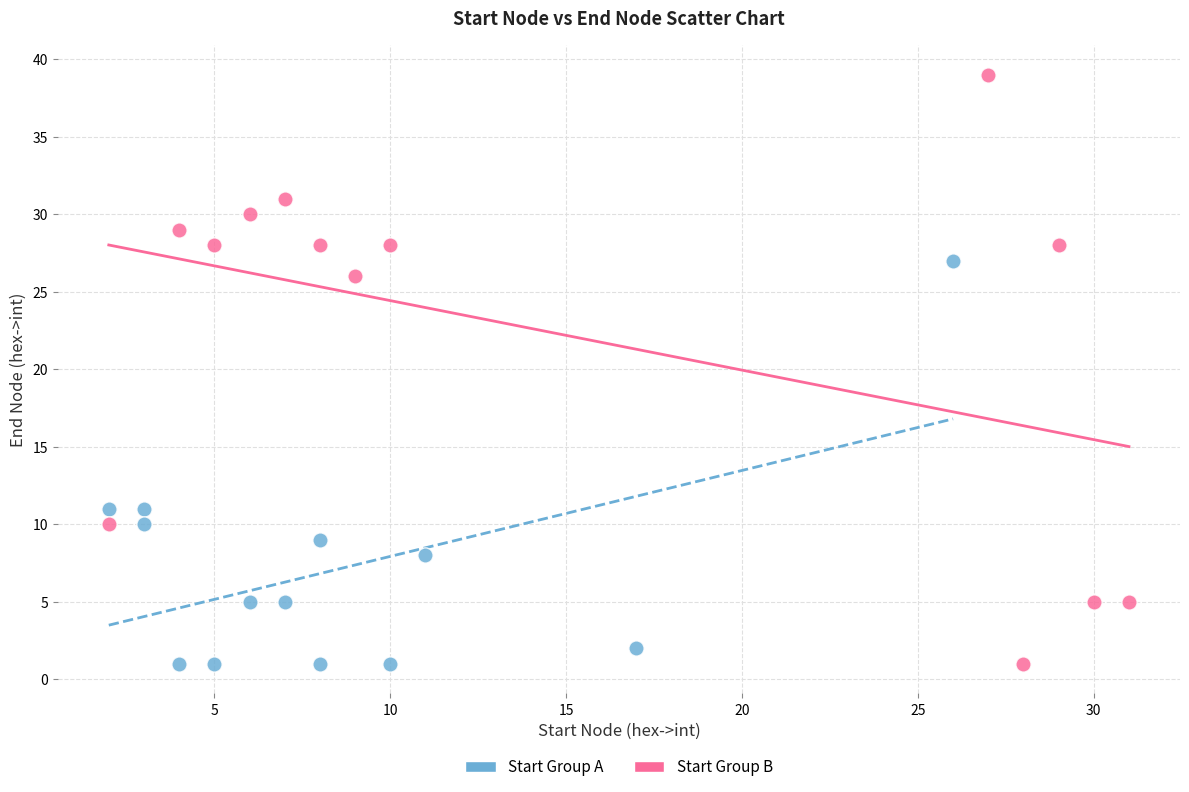

Which series has the widest spread of Y values?

Start Group B